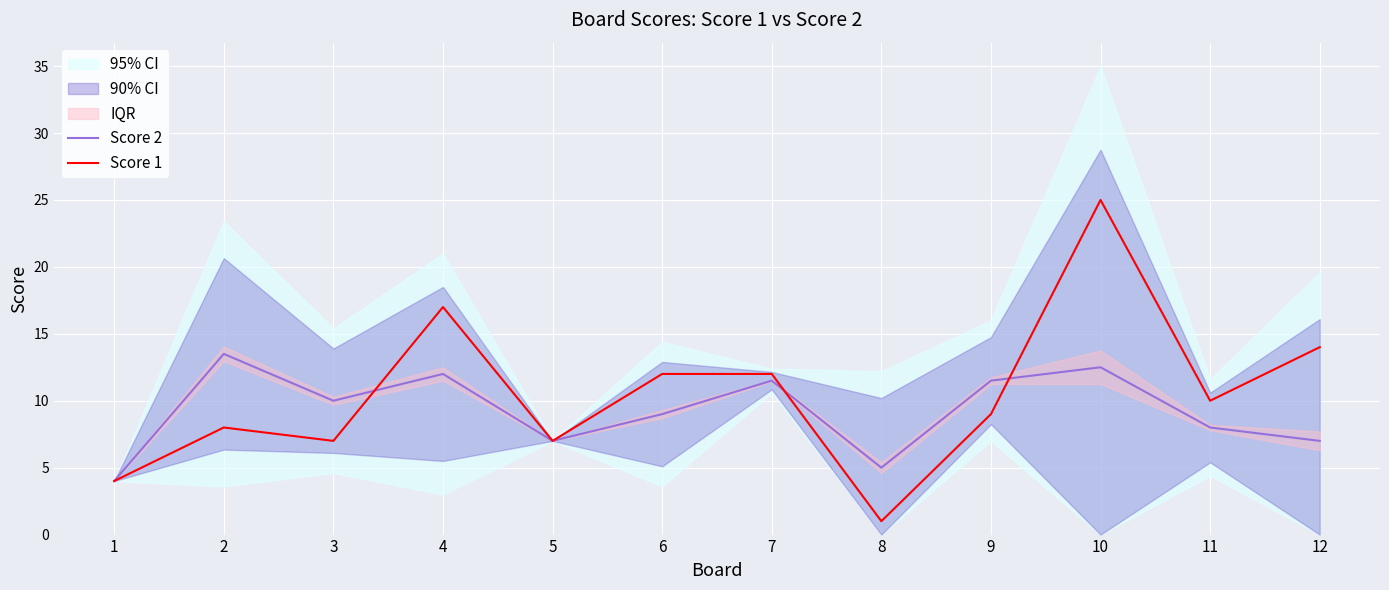

After their last crossing, which series has the higher values: Score 2 or Score 1?

Score 1